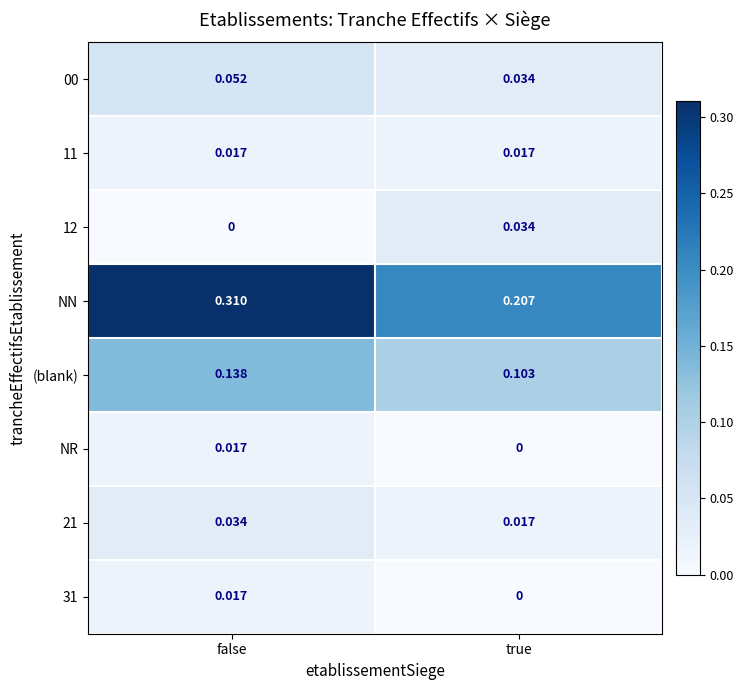

Which series has the largest total across all categories?

NN